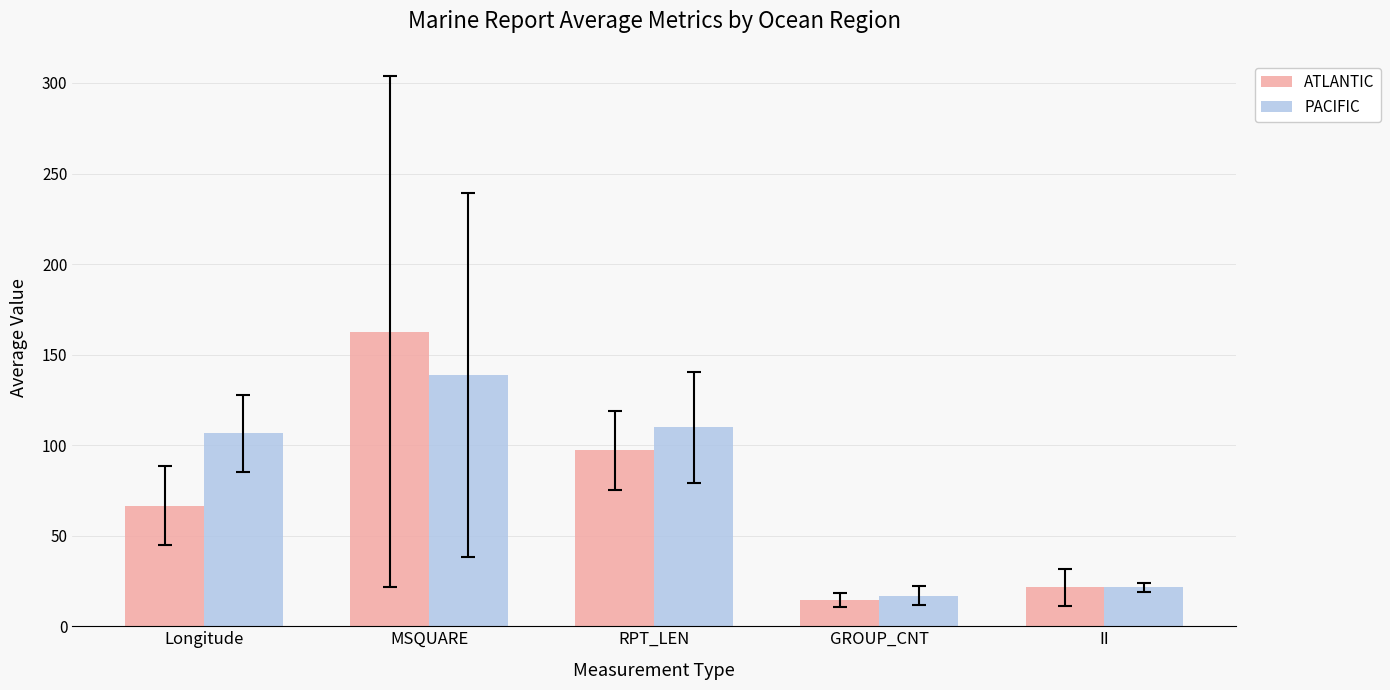

The ATLANTIC series shows 41.7 at RPT_LEN. True or false?

False